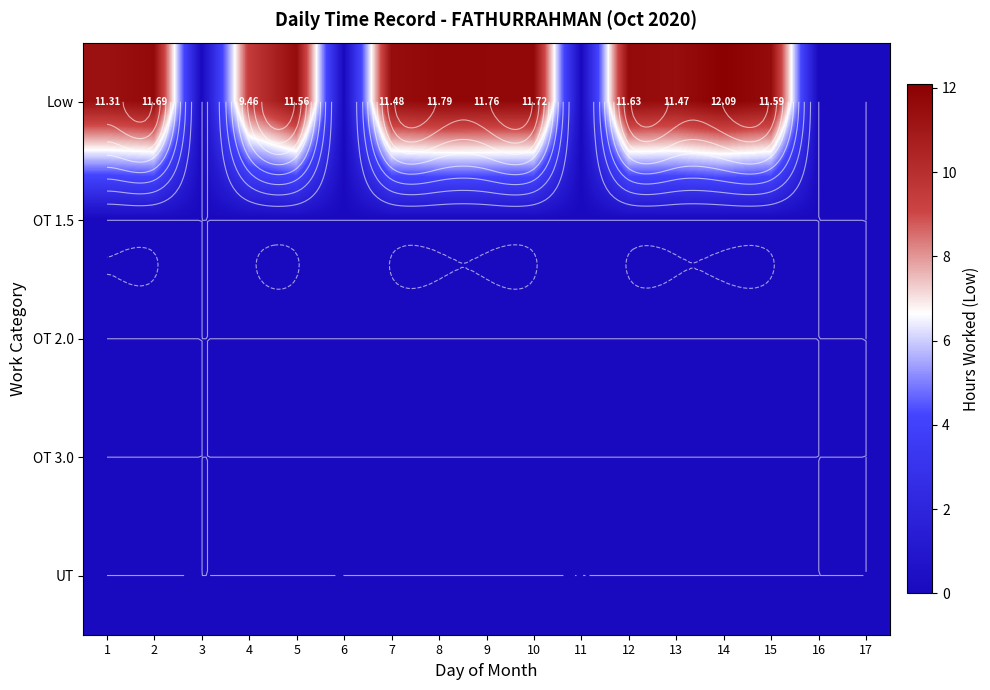

Is it true that OT 1.5 equals 0.0 at 11?

True